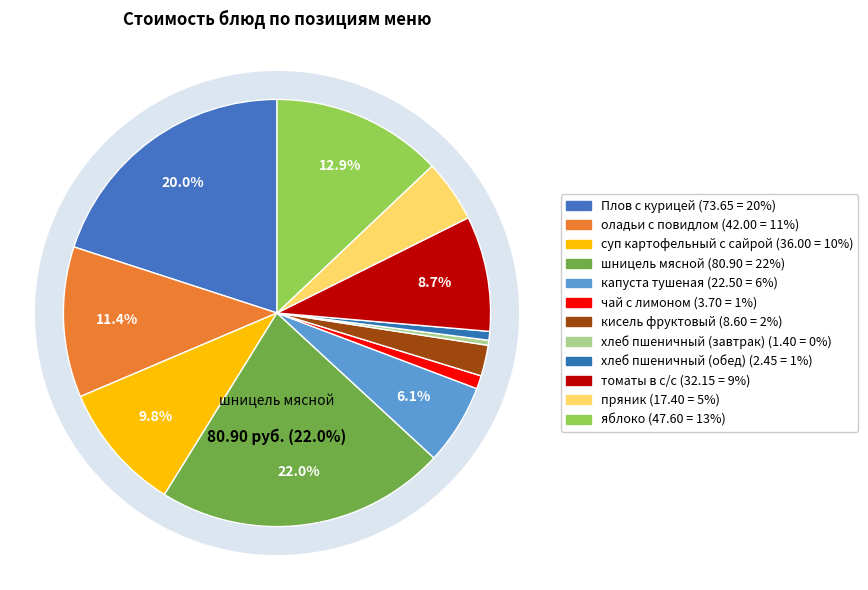

Rank the categories by value from lowest to highest.

хлеб пшеничный (завтрак), хлеб пшеничный (обед), чай с лимоном, кисель фруктовый, пряник, капуста тушеная, томаты в с/с, суп картофельный с сайрой, оладьи с повидлом, яблоко, Плов с курицей, шницель мясной